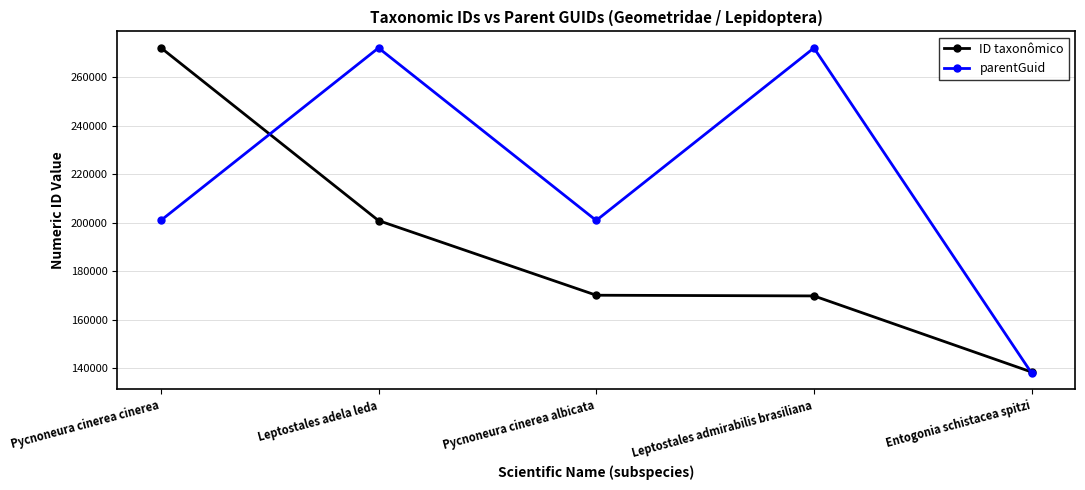

True or false: ID taxonômico has more than 2 points higher than both neighbors.

False